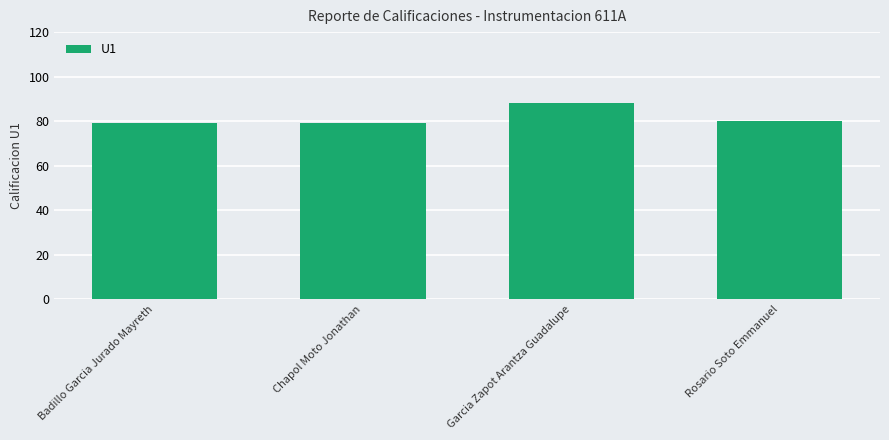

How many categories are shown in the chart?

4